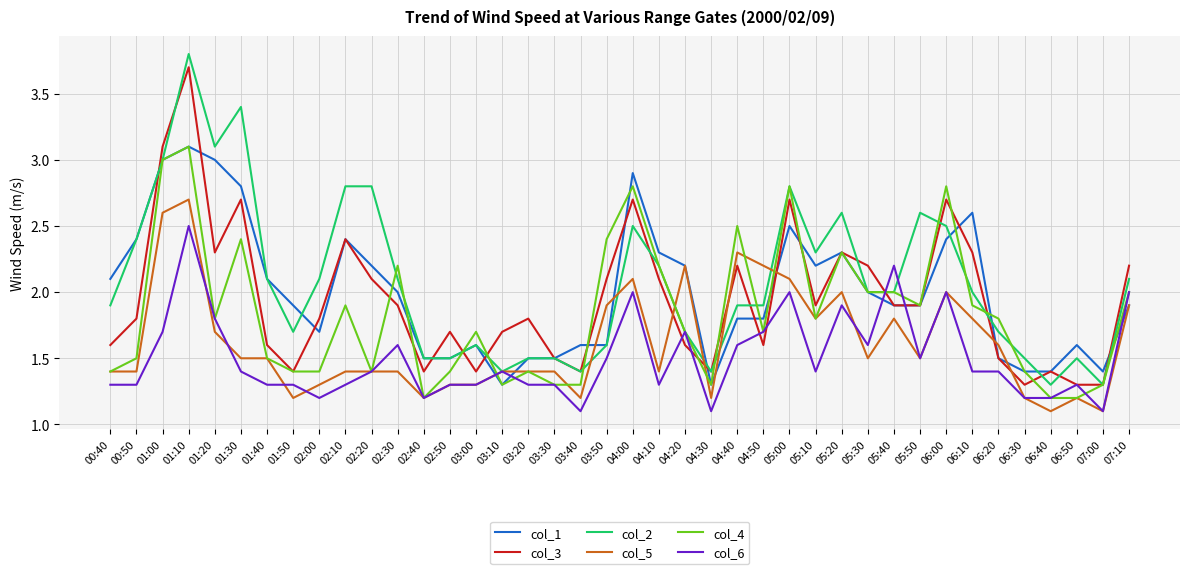

The col_2 series shows 0.8 at 05:40. True or false?

False